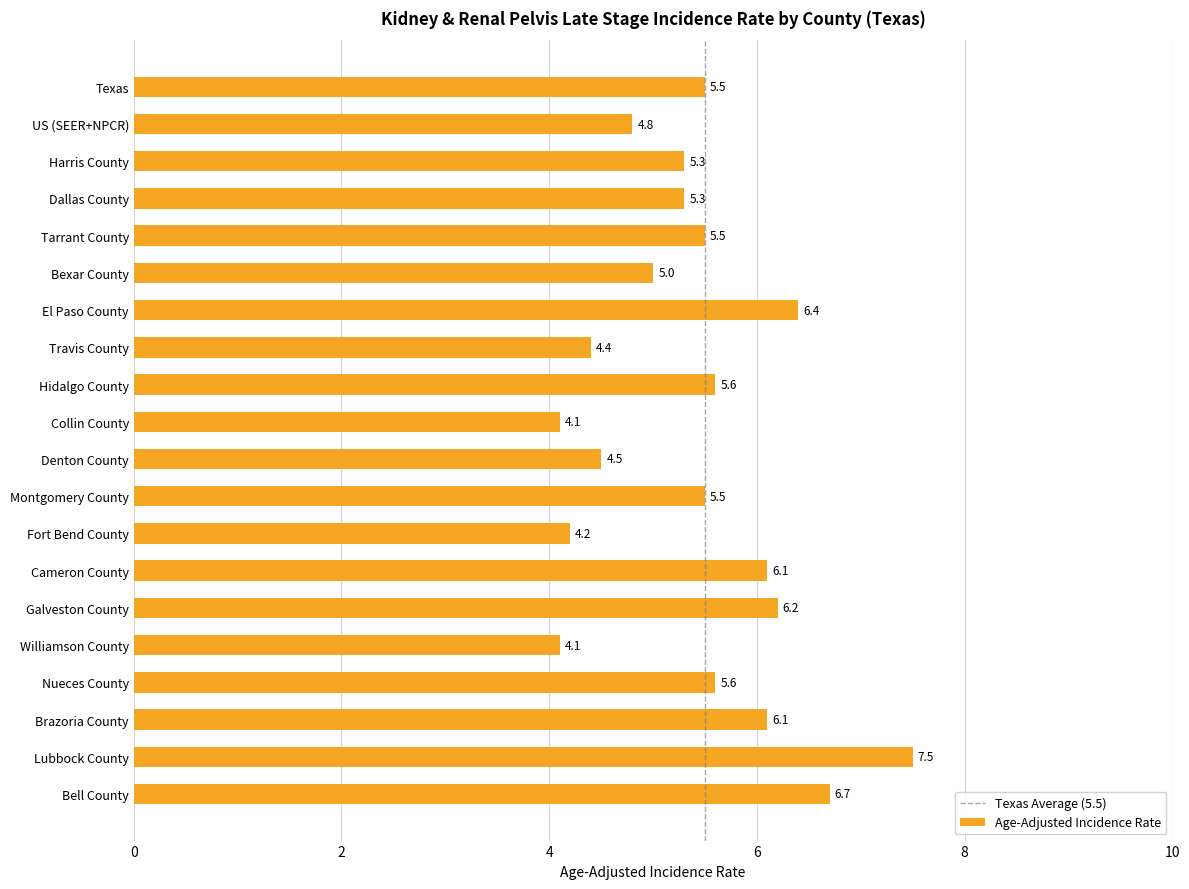

Reading bottom to top, what are all the values shown in this chart?

Bell County=6.7	Lubbock County=7.5	Brazoria County=6.1	Nueces County=5.6	Williamson County=4.1	Galveston County=6.2	Cameron County=6.1	Fort Bend County=4.2	Montgomery County=5.5	Denton County=4.5	Collin County=4.1	Hidalgo County=5.6	Travis County=4.4	El Paso County=6.4	Bexar County=5.0	Tarrant County=5.5	Dallas County=5.3	Harris County=5.3	US (SEER+NPCR)=4.8	Texas=5.5